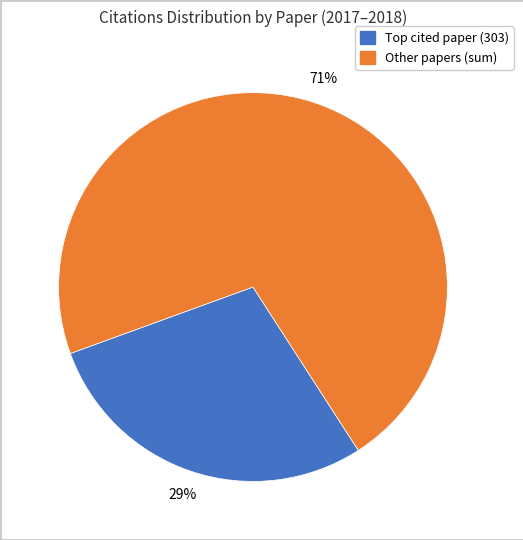

Is there a majority slice in this chart?

Yes